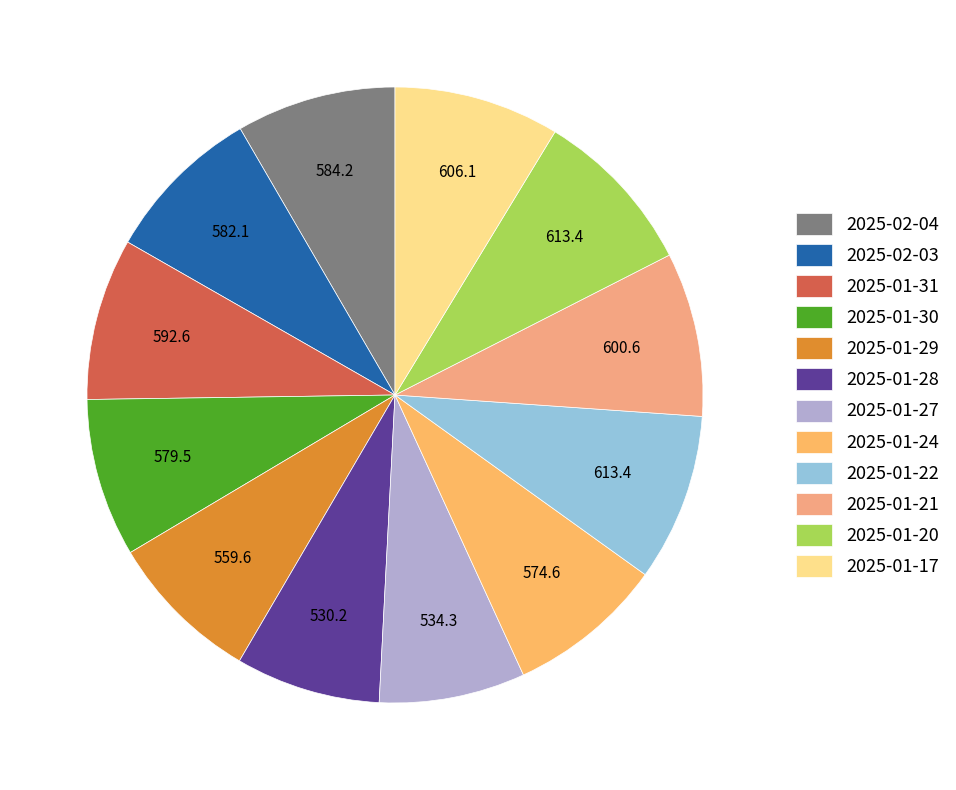

How many segments does this pie chart have?

12